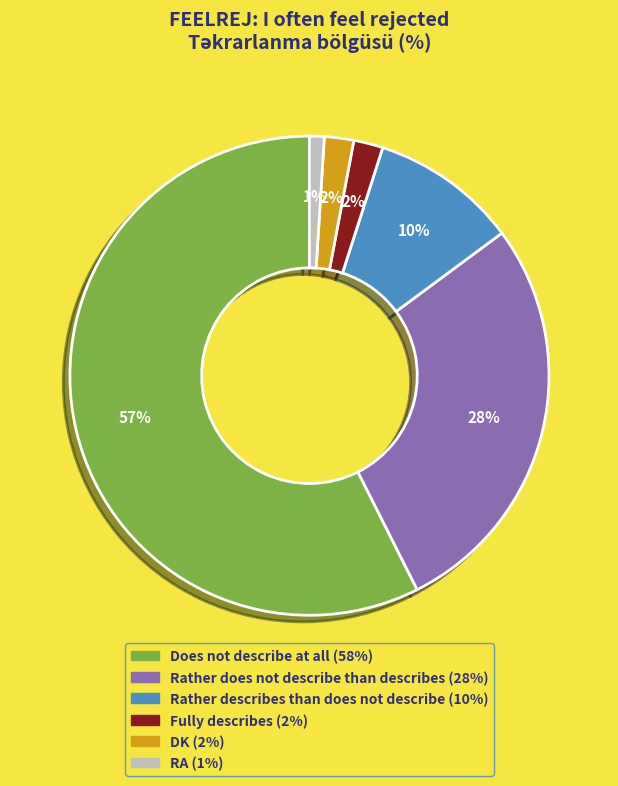

True or false: Rather describes than does not describe accounts for 24% of the total.

False